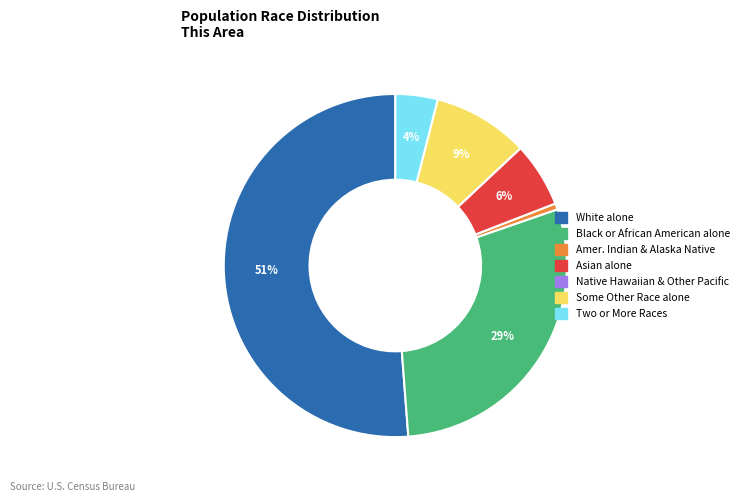

Does any single category account for the majority?

Yes